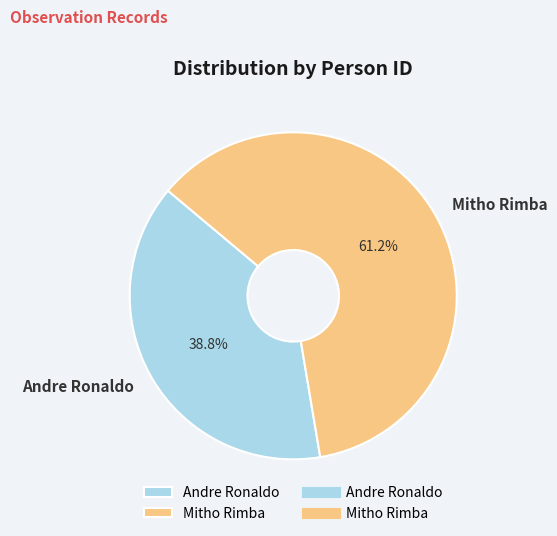

How much of the chart is everything except Mitho Rimba?

38.8%